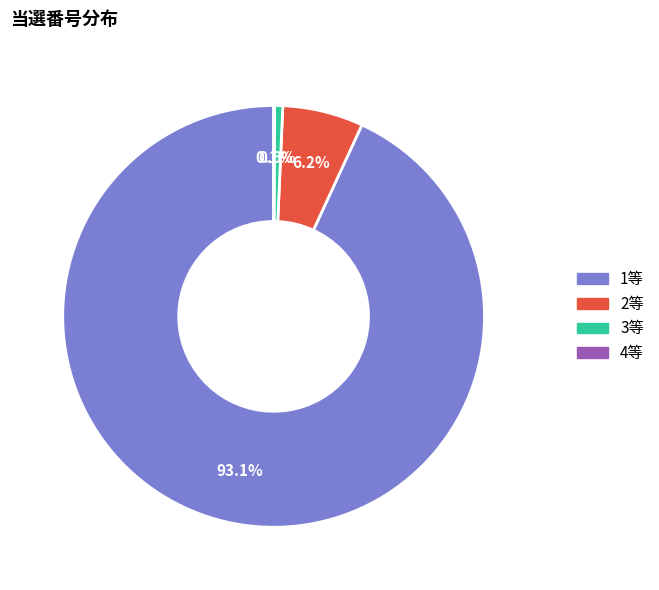

Between 2等 and 3等, which is larger?

2等